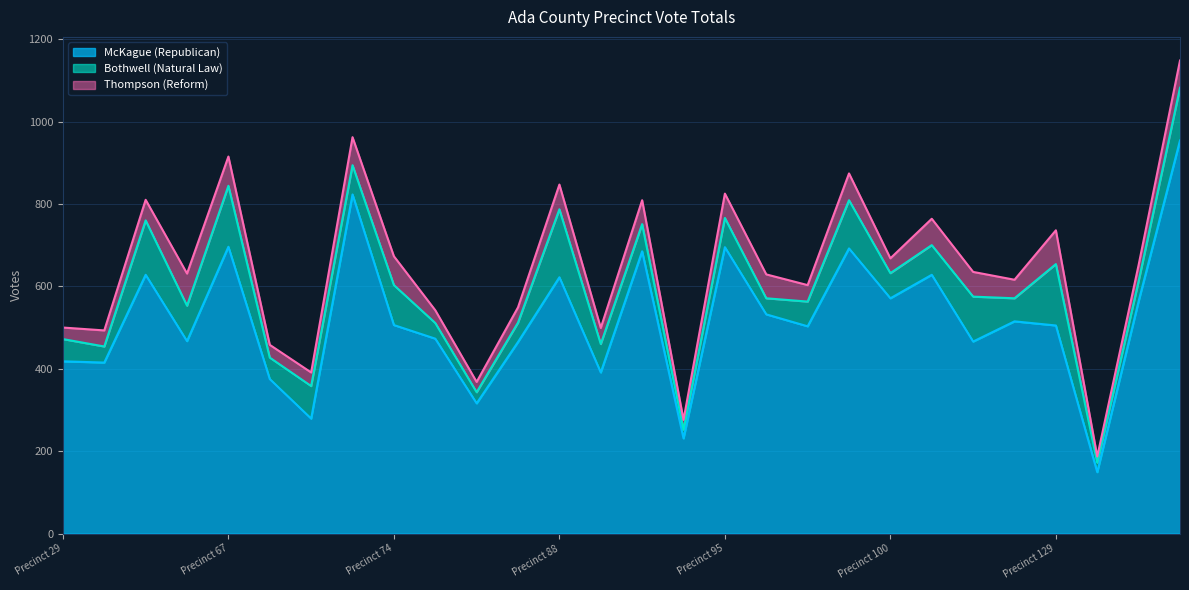

Which series ends up on top after the final intersection of Thompson (Reform) and Bothwell (Natural Law)?

Bothwell (Natural Law)